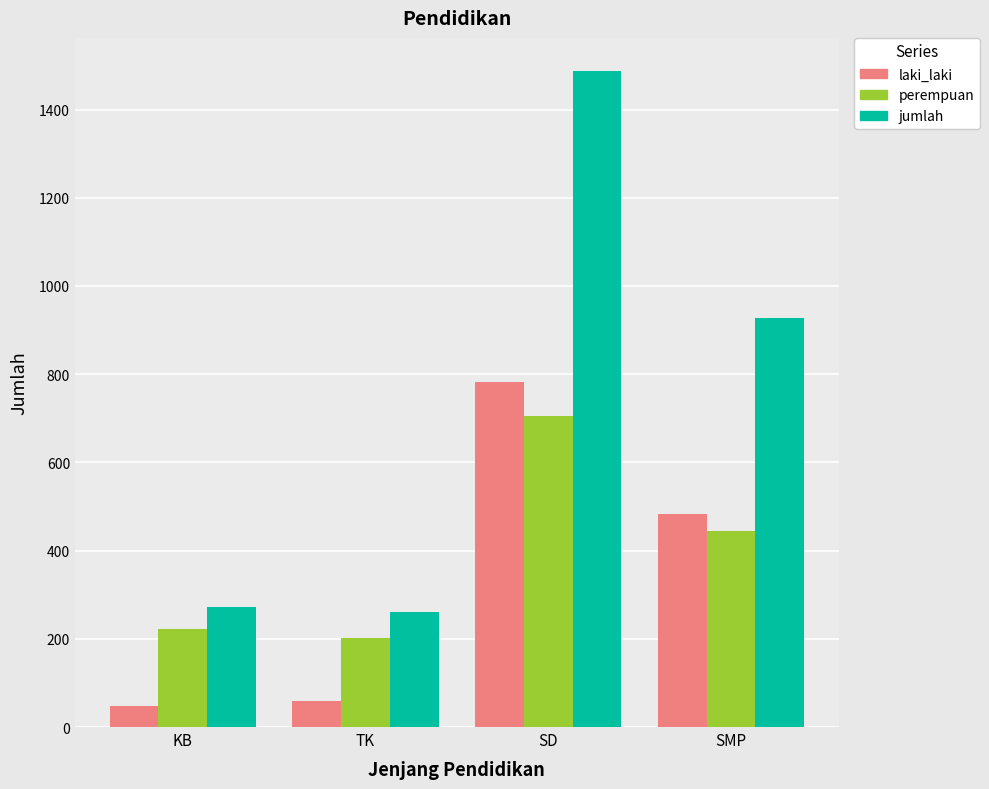

What is the value of the jumlah bar at the 3rd from the left?

1488